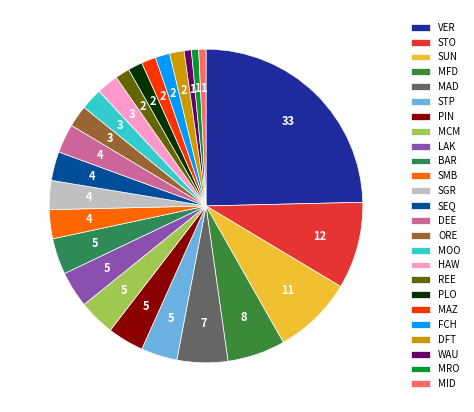

Does MRO account for over 50% of the chart?

No